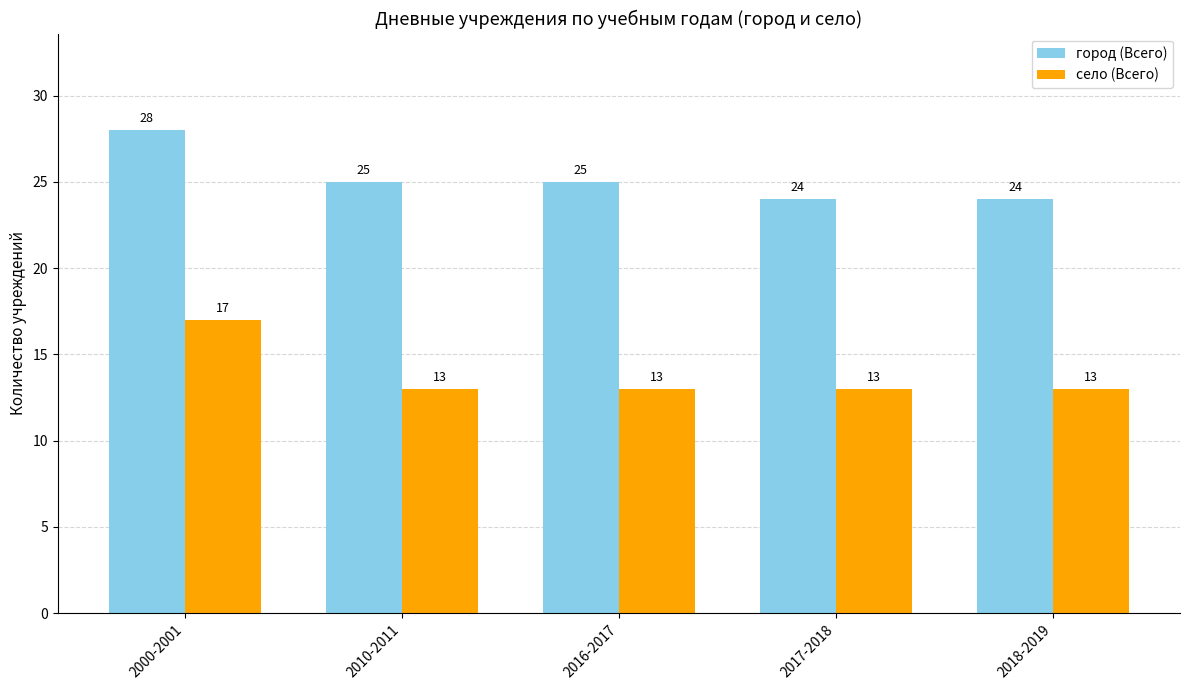

What is the minimum value for село (Всего)?

13